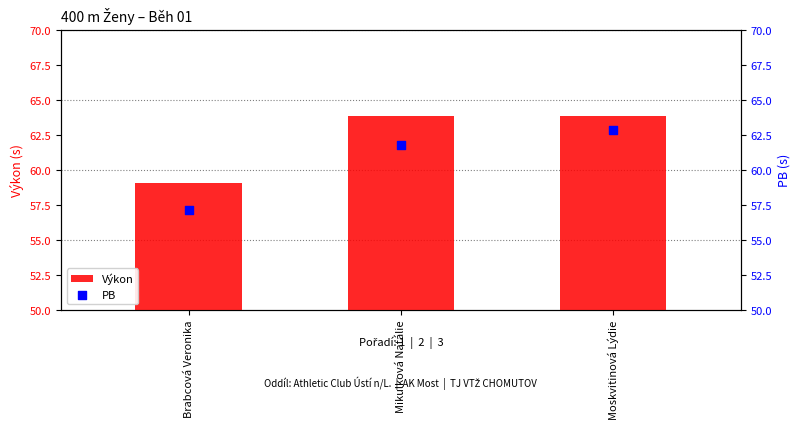

Which series contains the lowest Y value?

PB